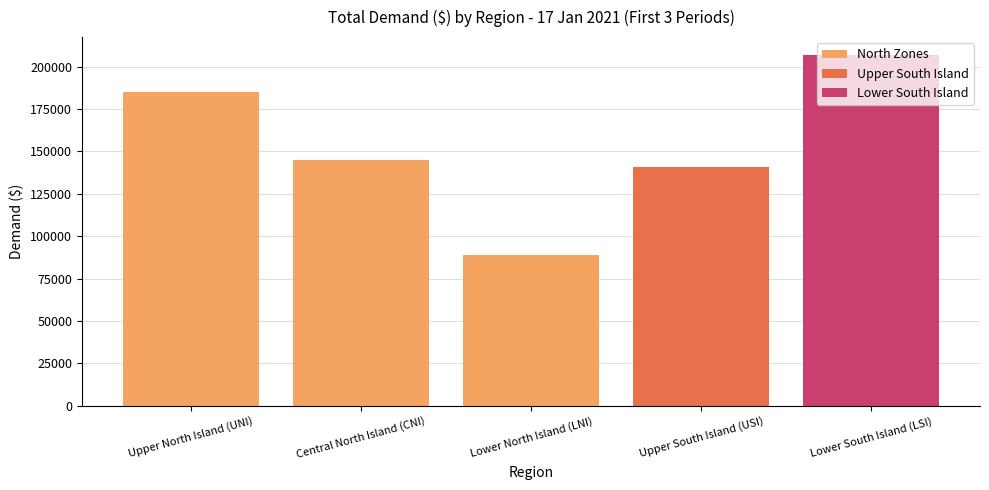

Which has a higher value, LSI, 01:00 or CNI, 00:30?

LSI, 01:00